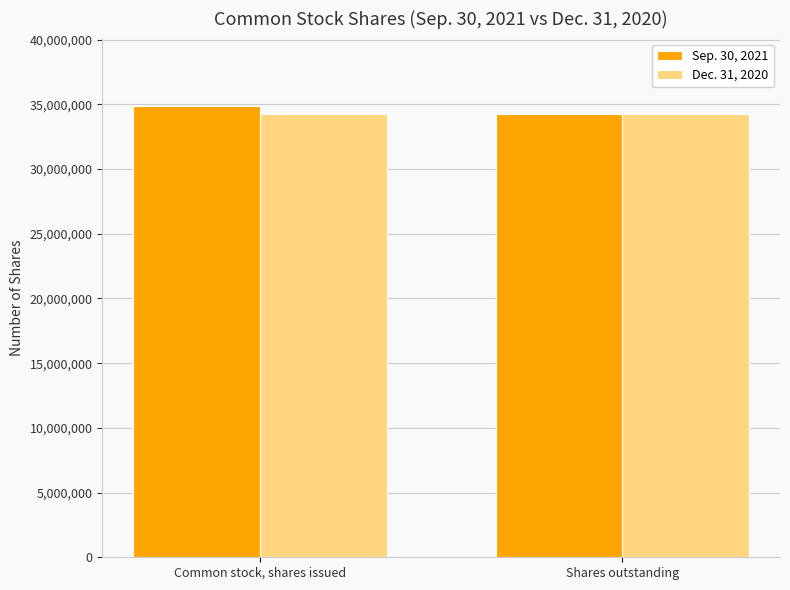

Reading left to right, list all the values displayed in this chart.

Sep. 30, 2021: 34854822	34249649
Dec. 31, 2020: 34249649	34249649